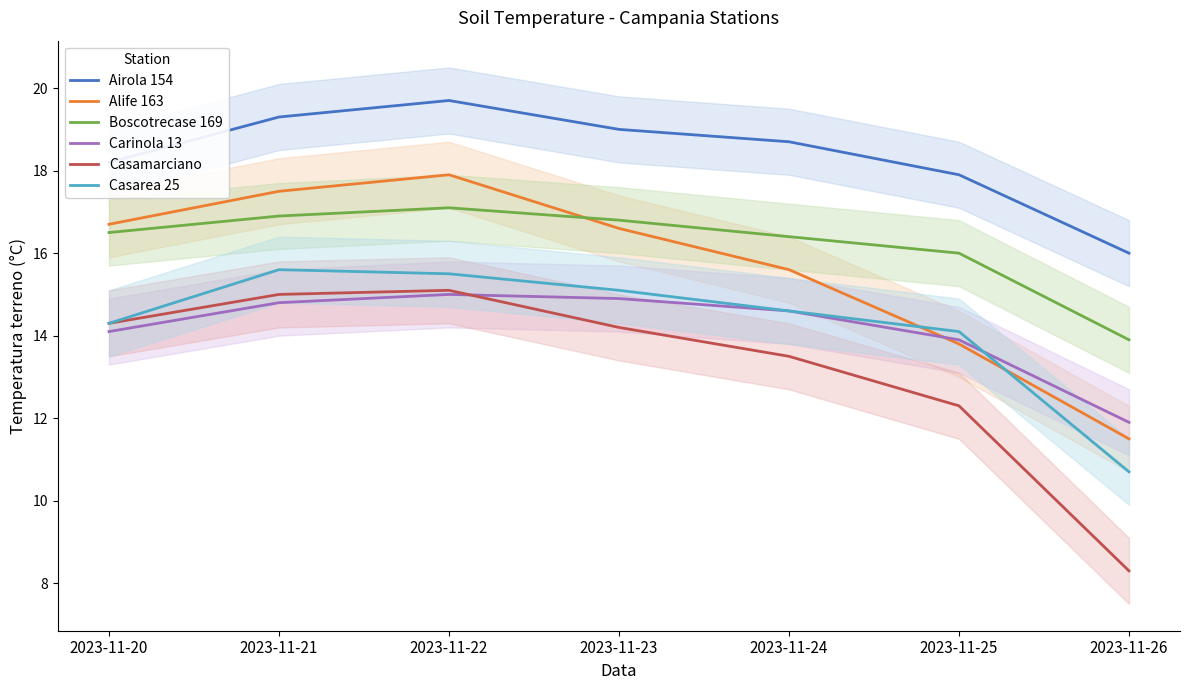

At which label is Airola 154 closest to 17?

2023-11-25